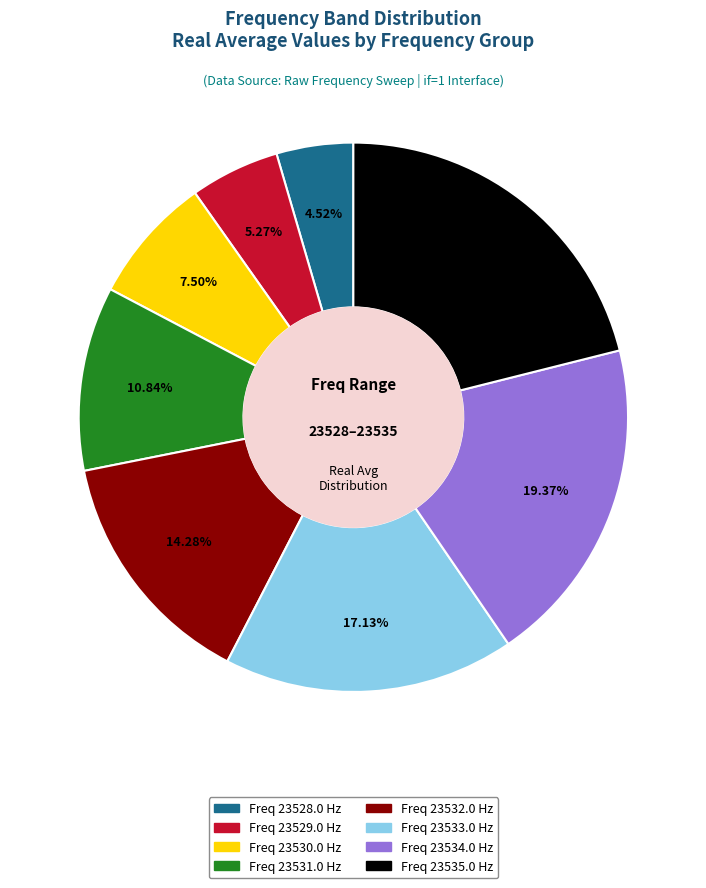

Is there any slice that represents more than half of the pie?

No